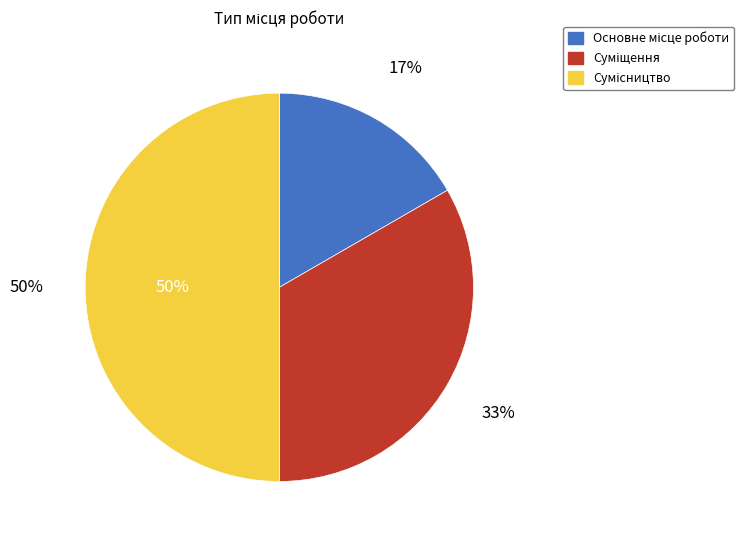

Which slice is the smallest?

Основне місце роботи